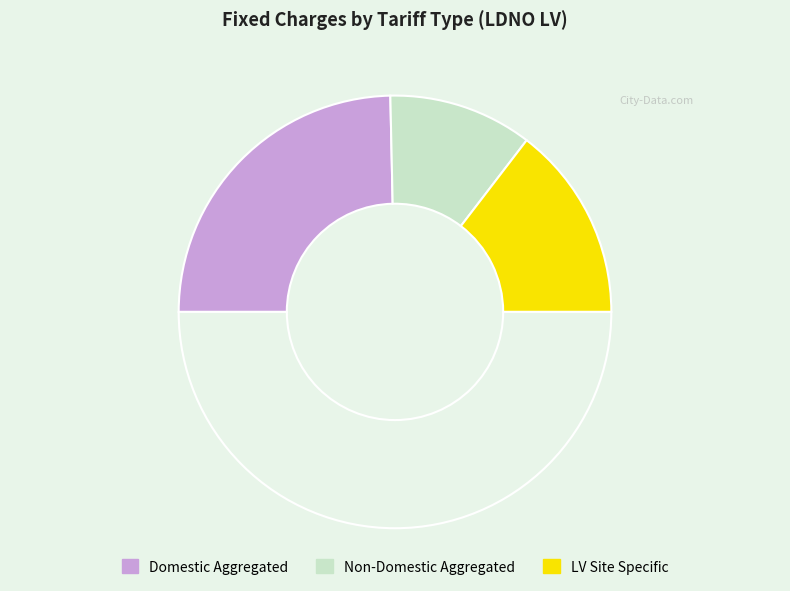

How many slices are in this pie chart?

4